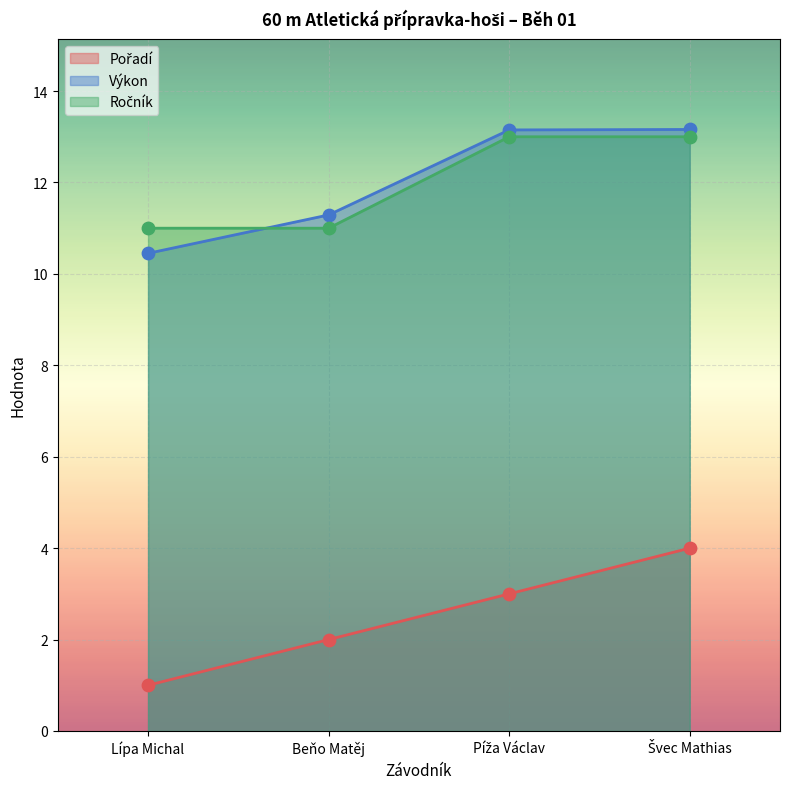

What is the total value across all series at Beňo Matěj?

24.3